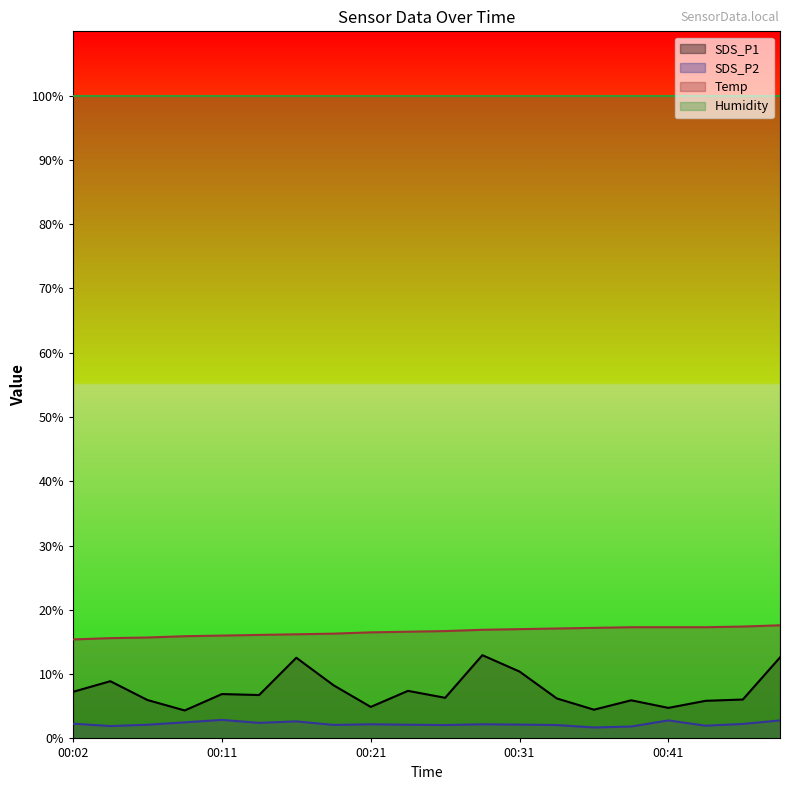

True or false: Temp and SDS_P1 intersect in this chart.

False